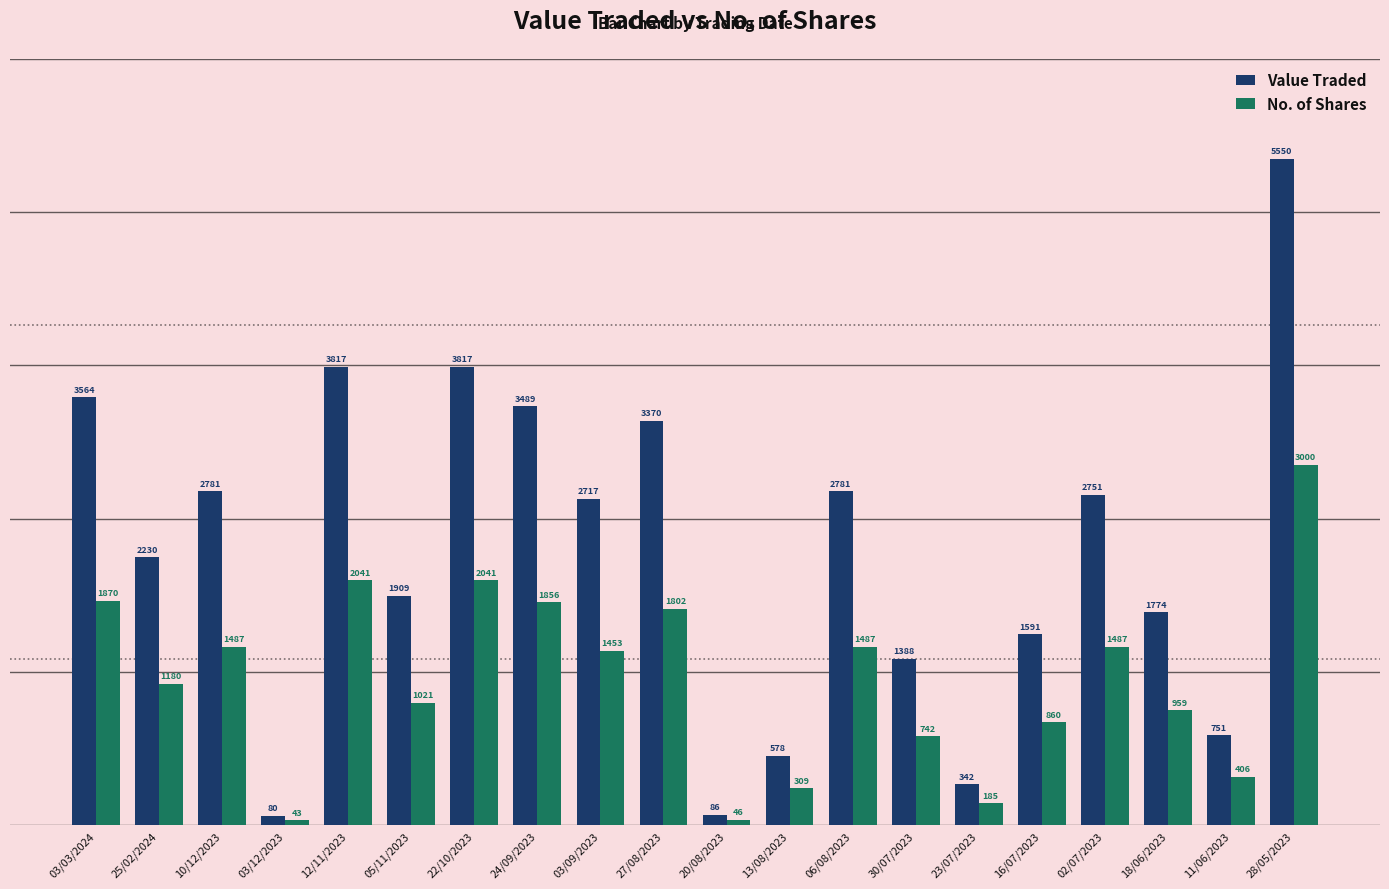

What is the sum of all Value Traded values?

45366